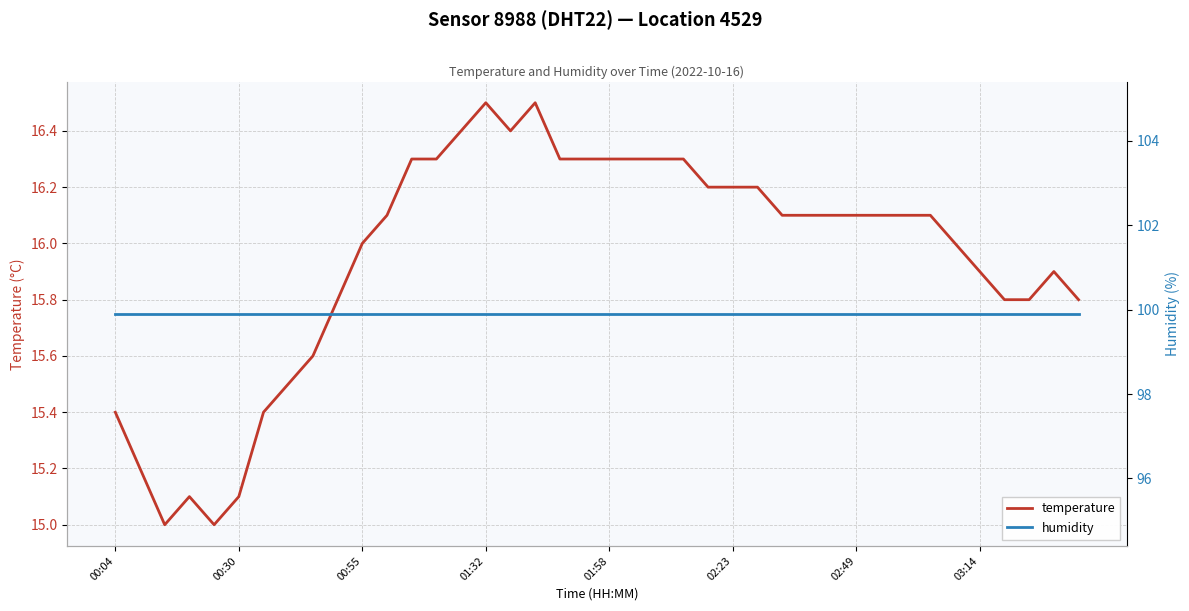

How many lines are shown in the chart?

2